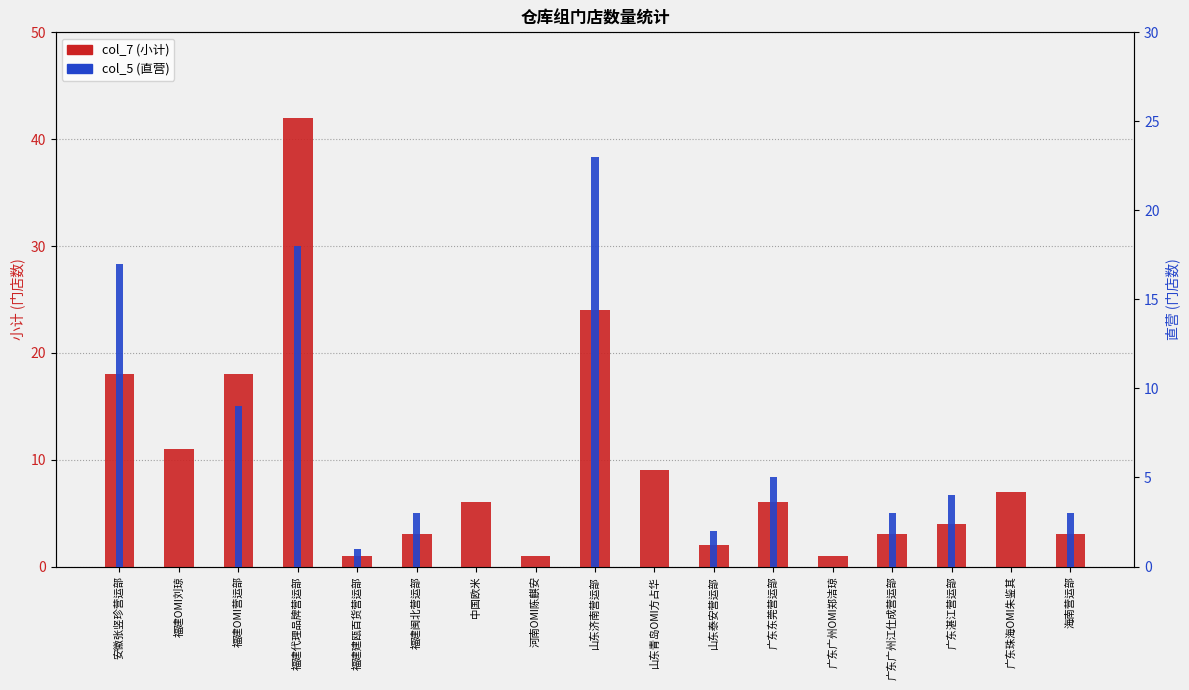

Reading left to right, what are all the values shown in this chart?

col_7 (小计): 18	11	18	42	1	3	6	1	24	9	2	6	1	3	4	7	3
col_5 (直营): 17	0	9	18	1	3	0	0	23	0	2	5	0	3	4	0	3